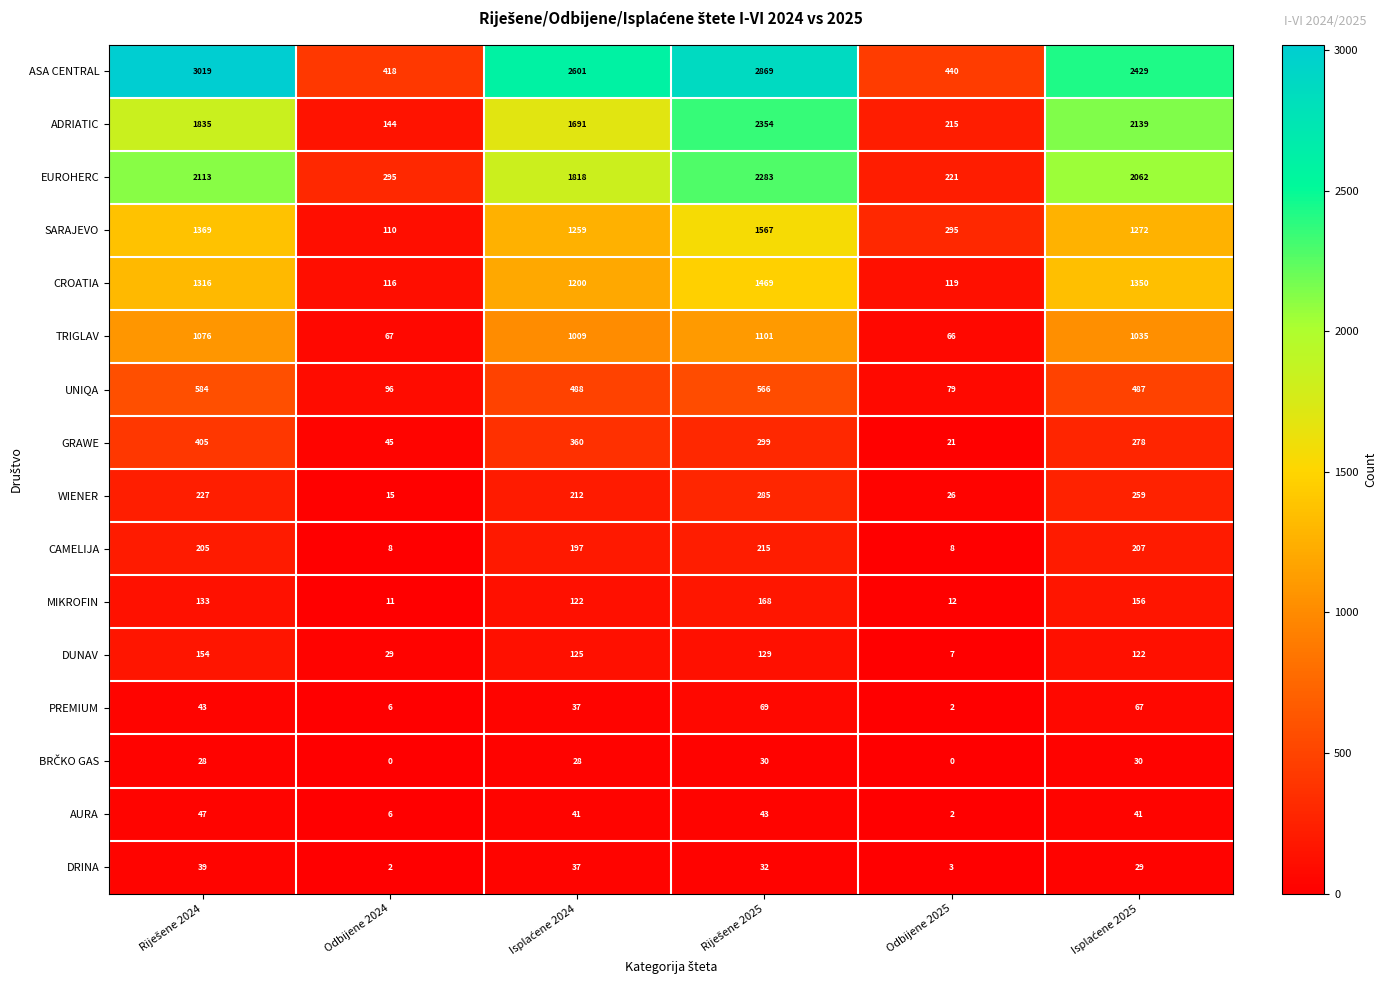

Which series has the largest total across all categories?

ASA CENTRAL